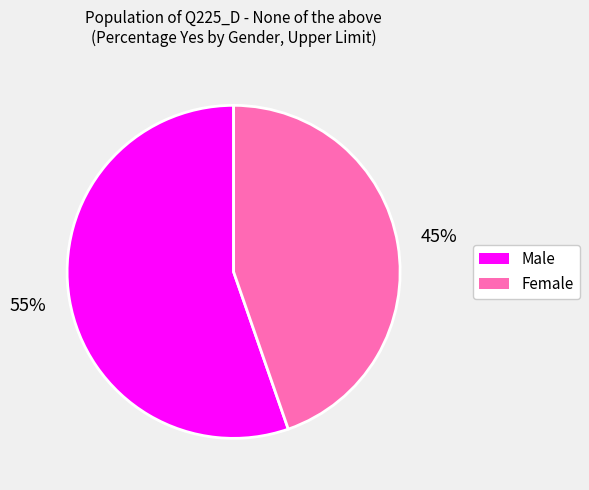

Count the number of slices in the pie.

2